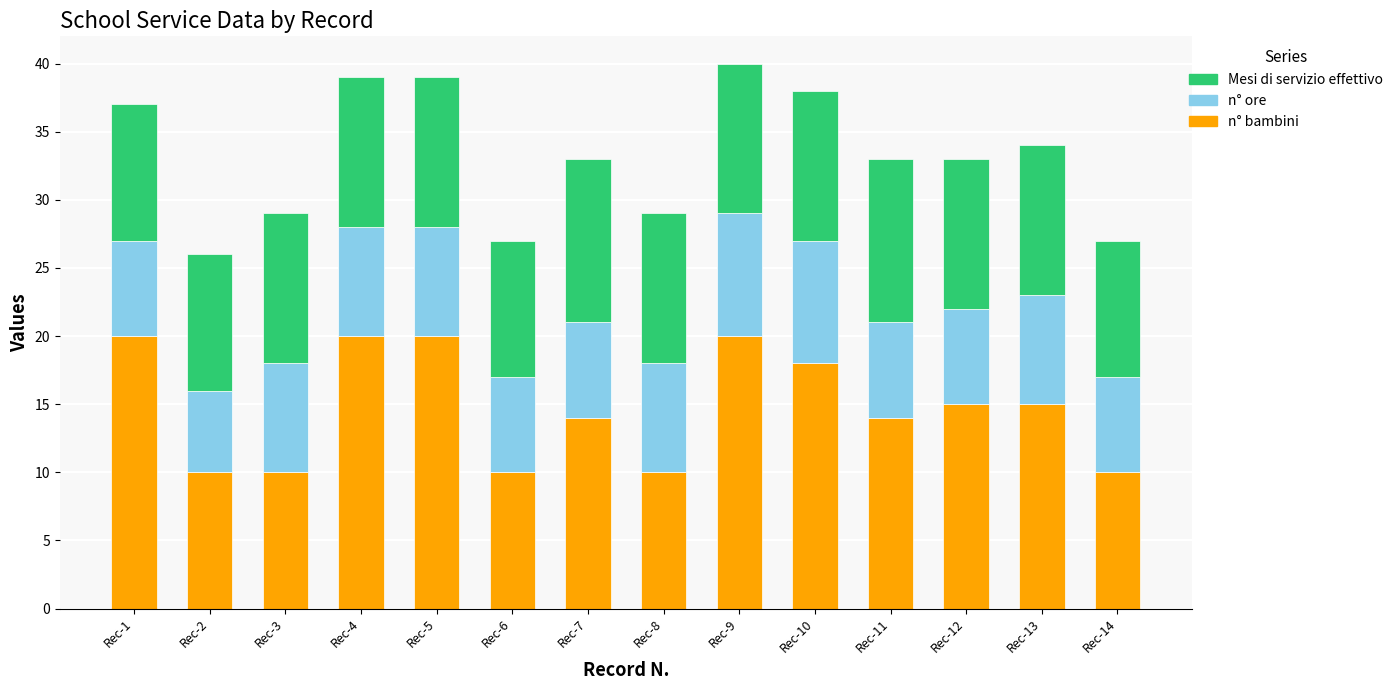

What is the sum of all n° bambini values?

206